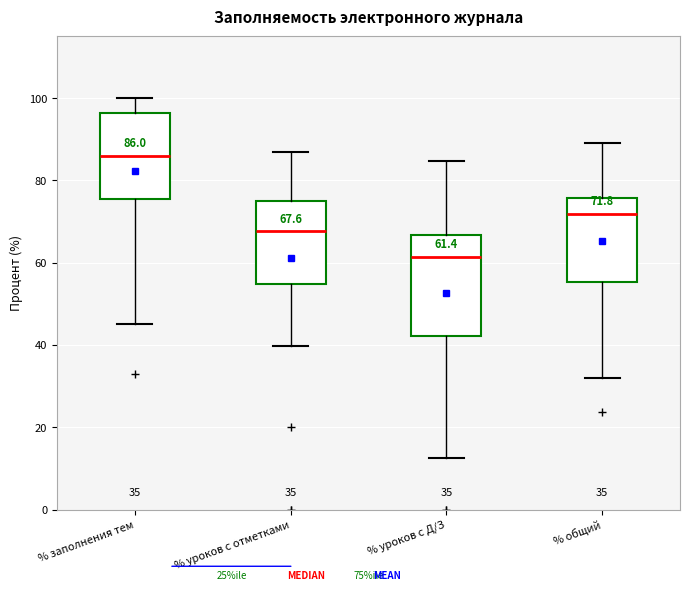

Which box's median line is the highest?

% заполнения тем